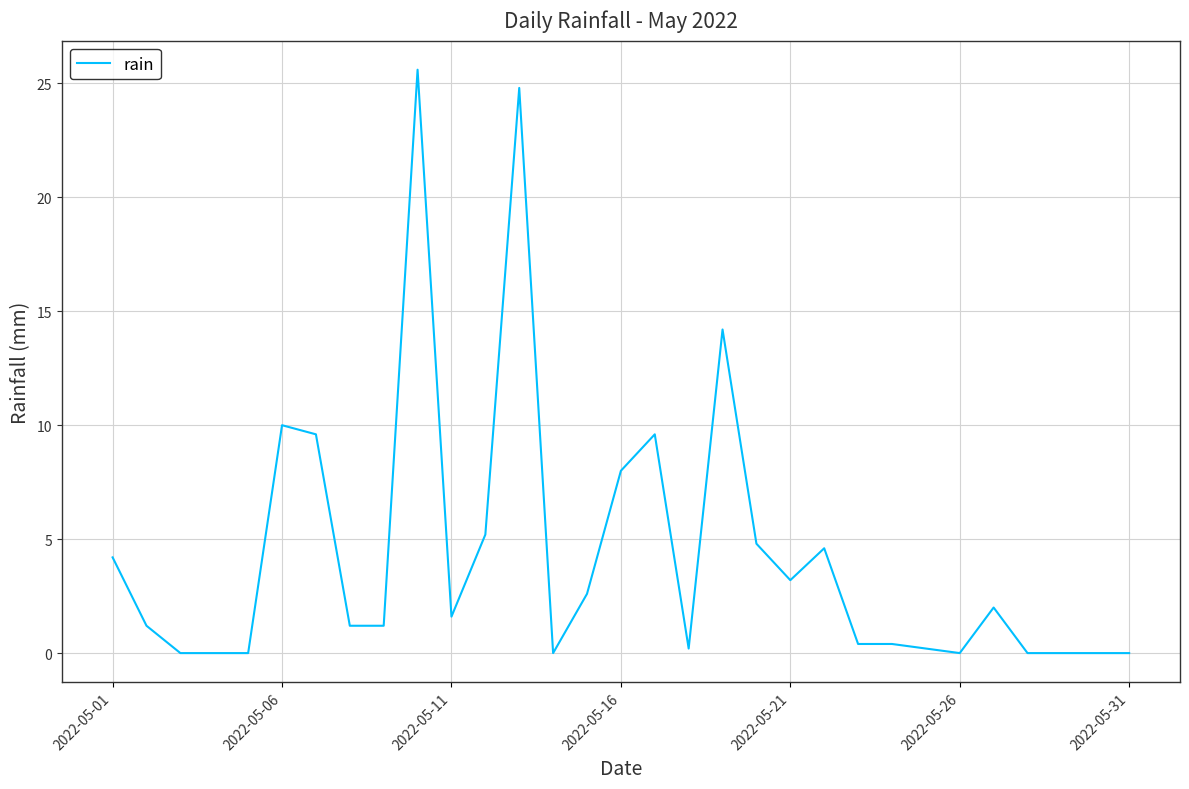

What is the maximum value shown in the chart?

25.6